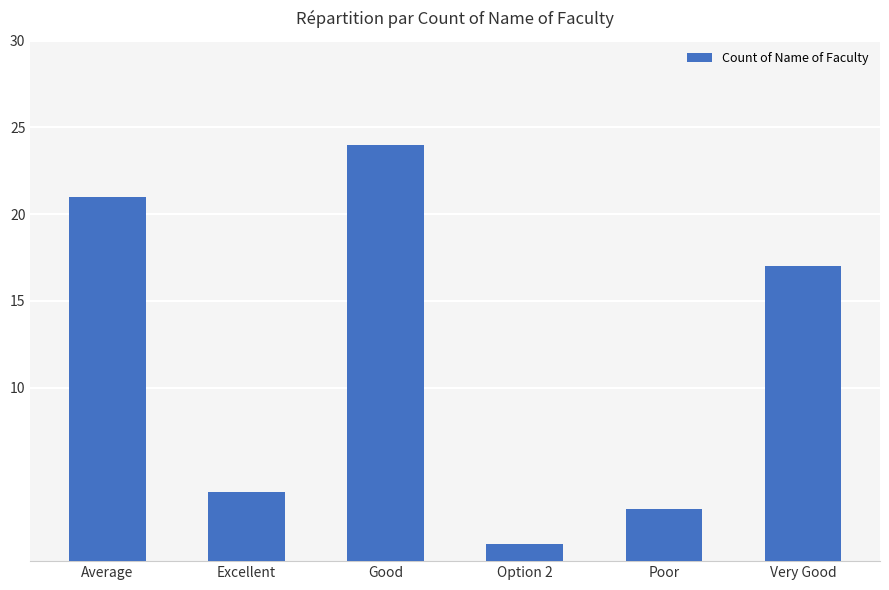

How many bars are there in total?

6